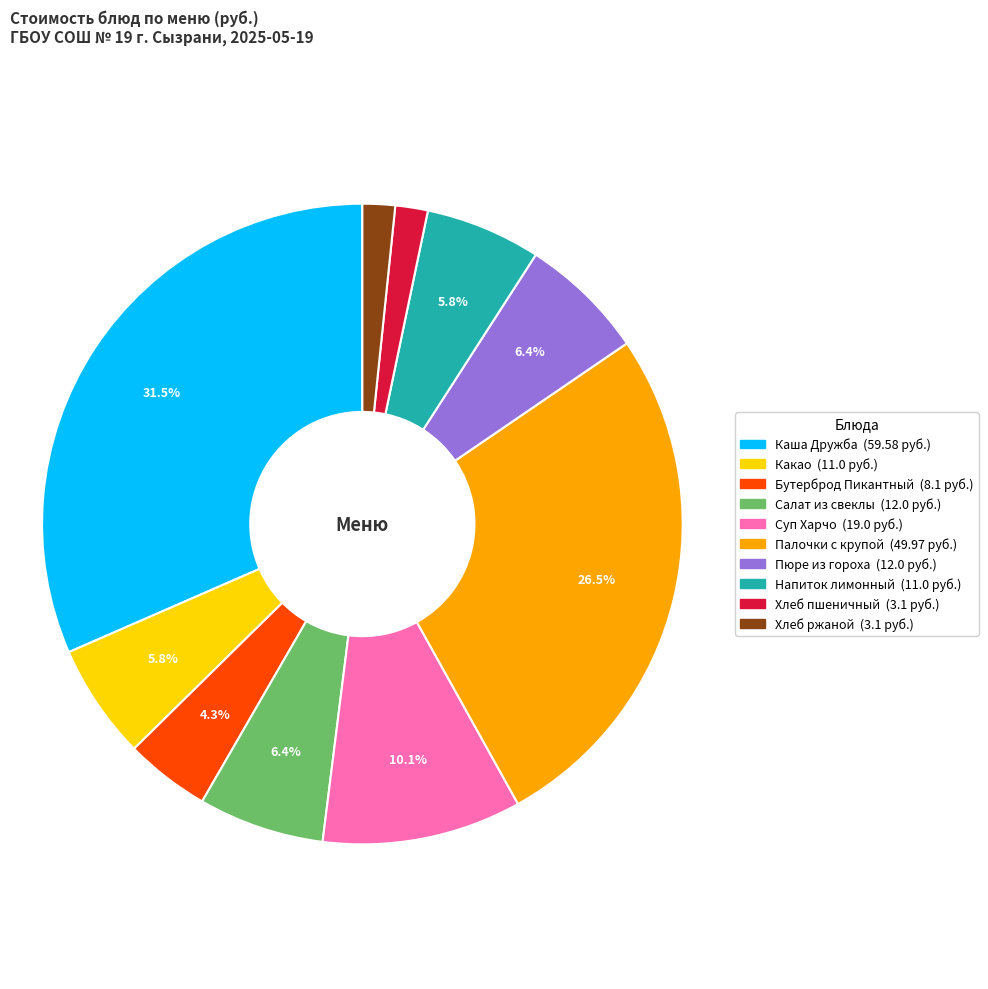

How many slices are in this pie chart?

10